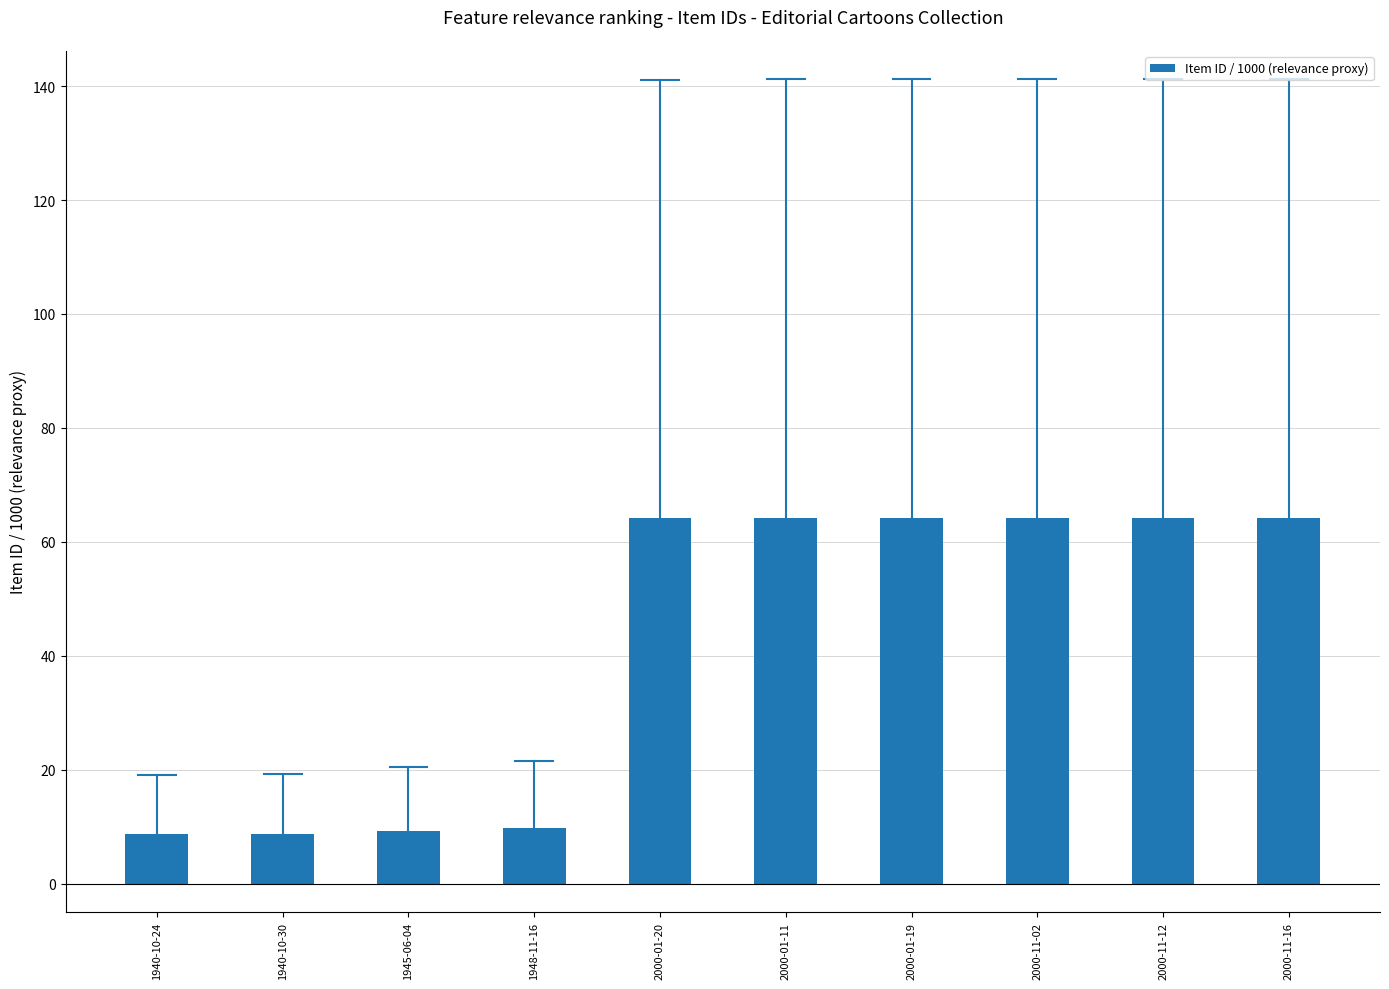

Count the number of data series in this chart.

1